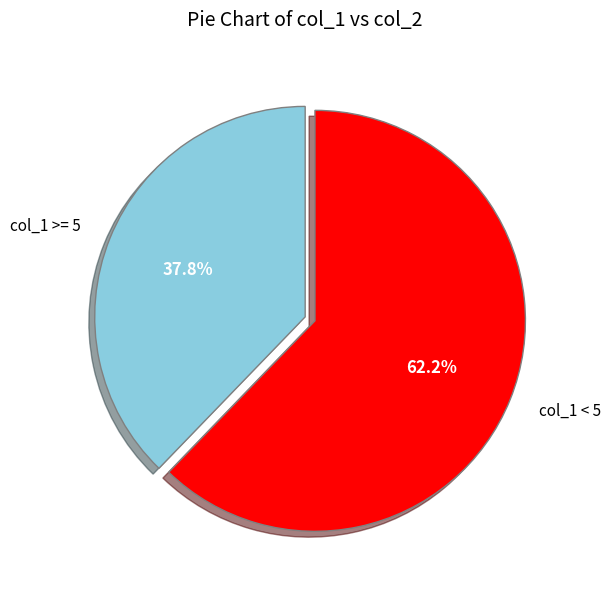

Count the number of slices in the pie.

2